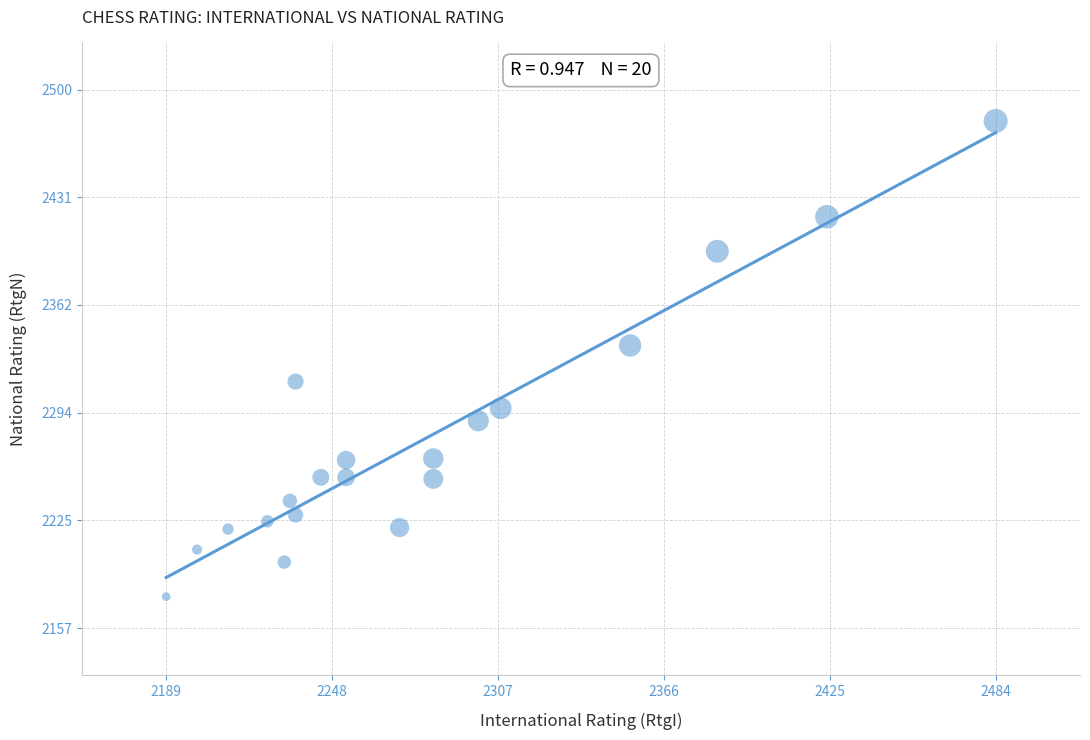

What is the range of X values (max minus min)?

295